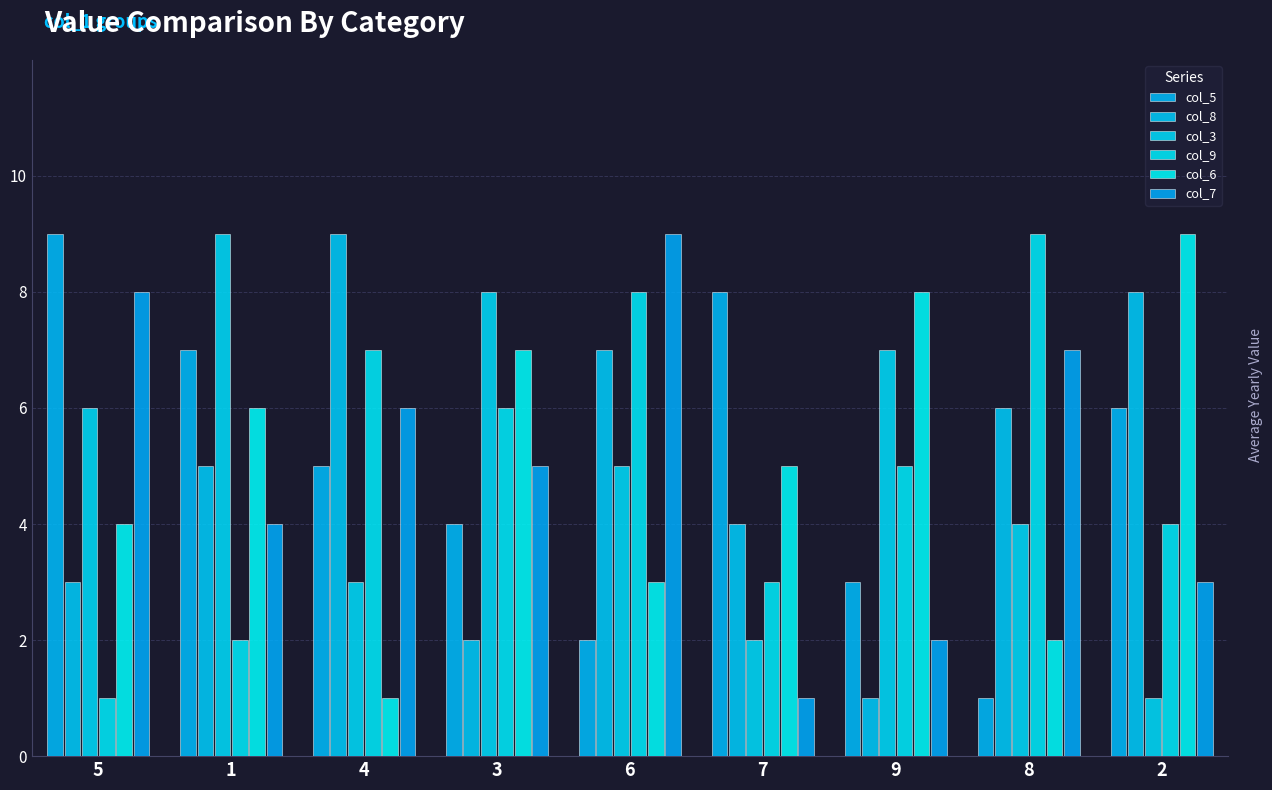

Reading right to left, what are all the values shown in this chart?

col_5: 2=6	8=1	9=3	7=8	6=2	3=4	4=5	1=7	5=9
col_8: 2=8	8=6	9=1	7=4	6=7	3=2	4=9	1=5	5=3
col_3: 2=1	8=4	9=7	7=2	6=5	3=8	4=3	1=9	5=6
col_9: 2=4	8=9	9=5	7=3	6=8	3=6	4=7	1=2	5=1
col_6: 2=9	8=2	9=8	7=5	6=3	3=7	4=1	1=6	5=4
col_7: 2=3	8=7	9=2	7=1	6=9	3=5	4=6	1=4	5=8